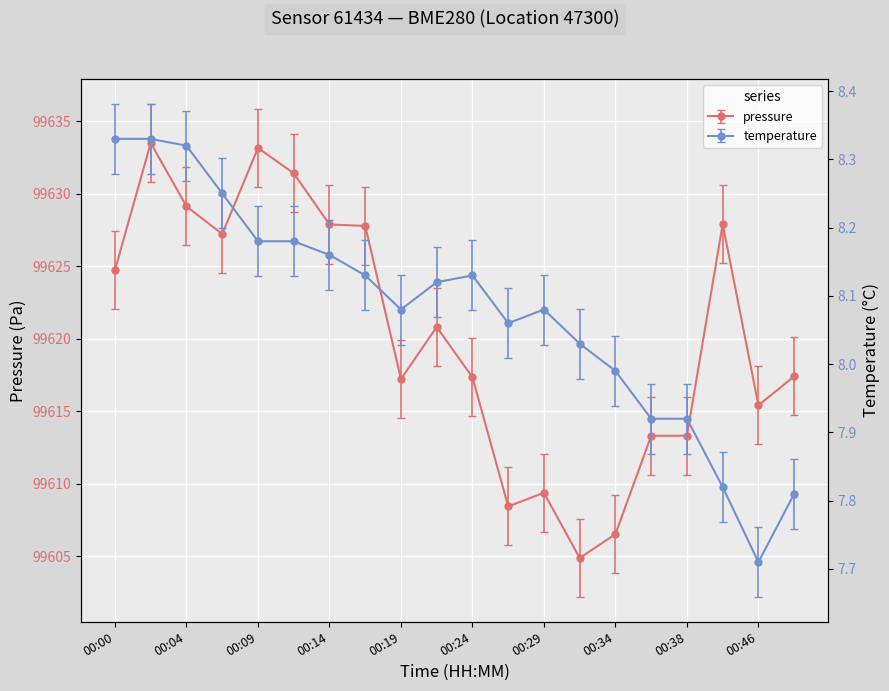

True or false: temperature has more than 1 points higher than both neighbors.

True